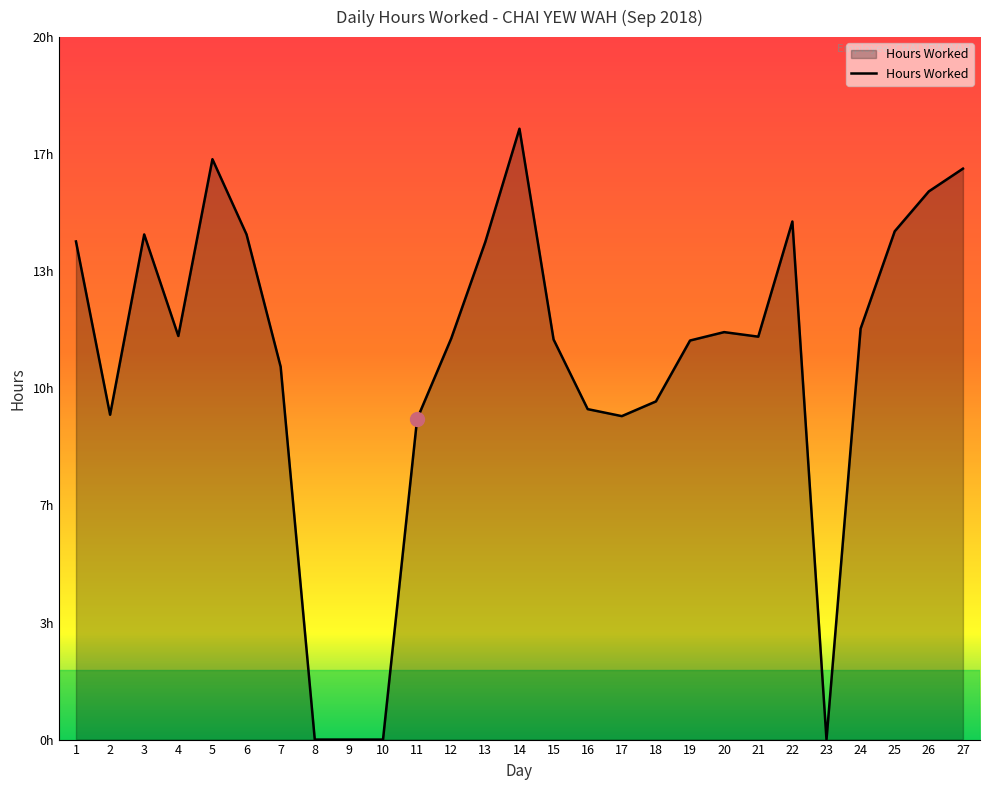

What is the value of the 18th point from the left?

9.7